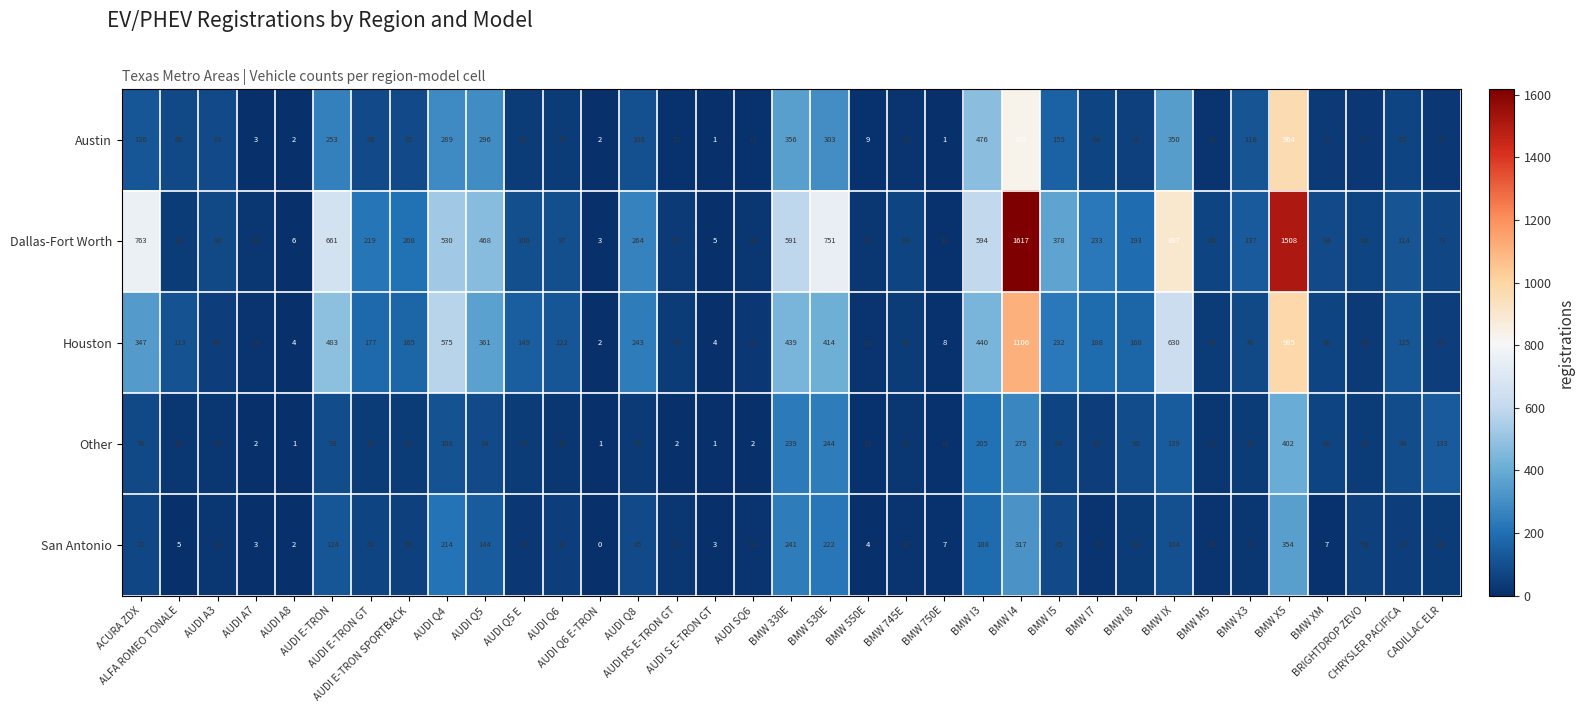

Which series has the largest range (max minus min)?

Dallas-Fort Worth